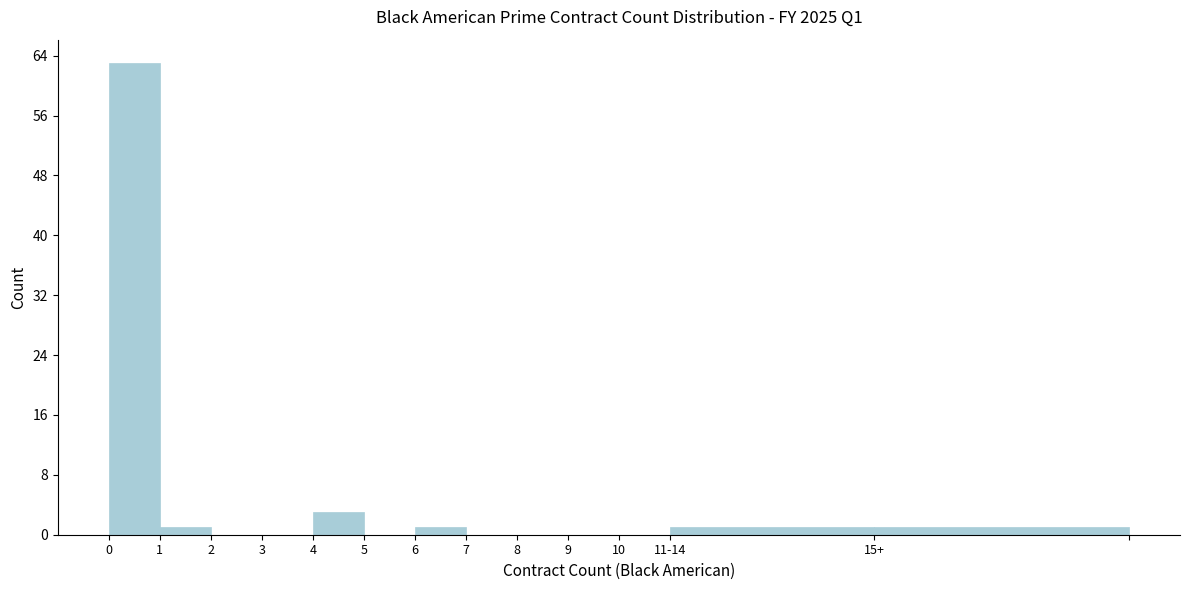

Reading right to left, extract all data points from this chart.

15+=1	11-14=1	10=0	9=0	8=0	7=0	6=1	5=0	4=3	3=0	2=0	1=1	0=63